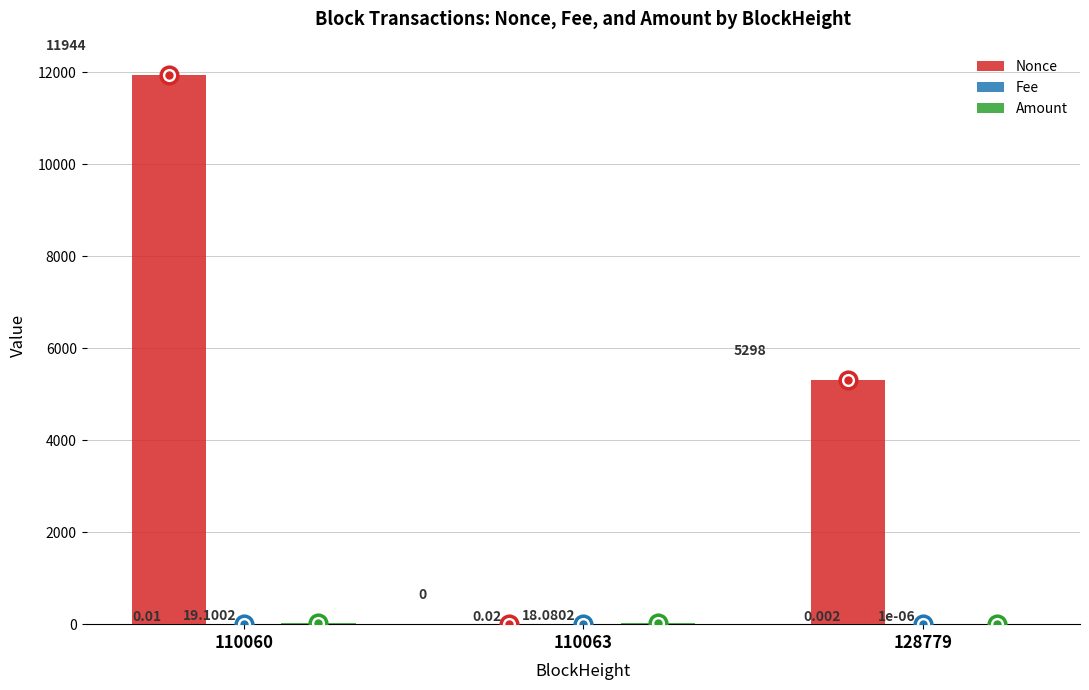

What is the sum of all Nonce values?

17242.0